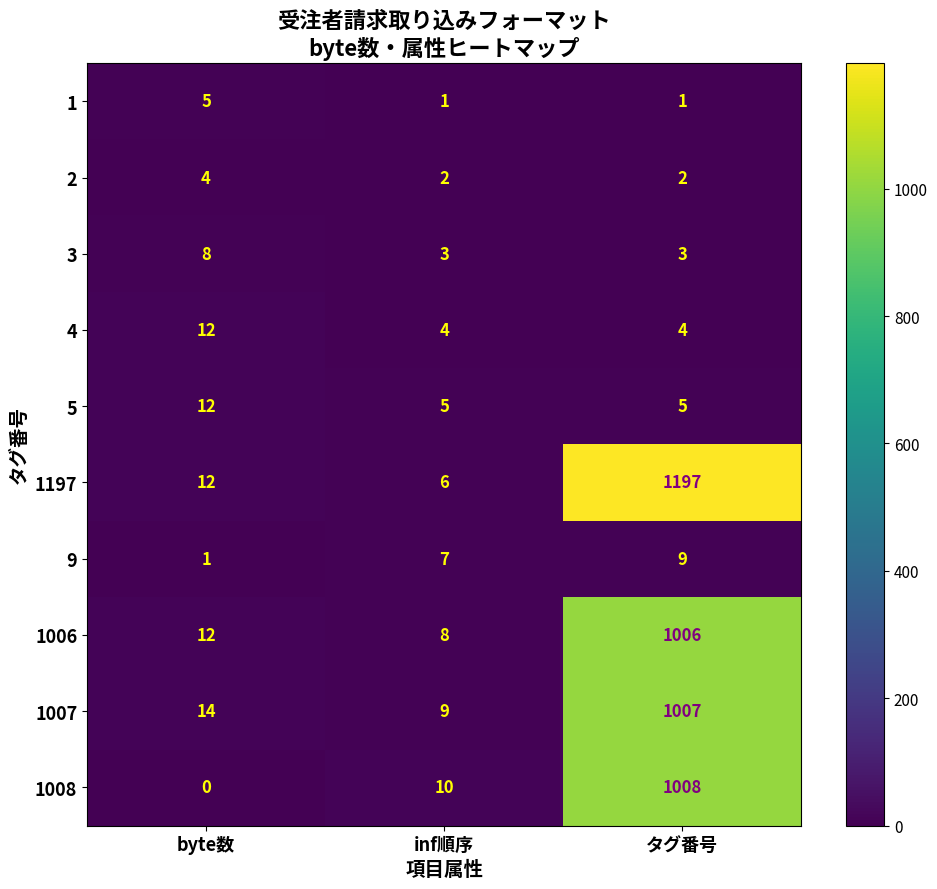

What is the average value of the 1006 series?

342